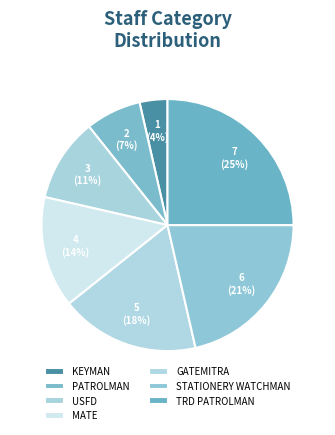

Approximately how many times larger is the value at MATE compared to USFD?

1.3